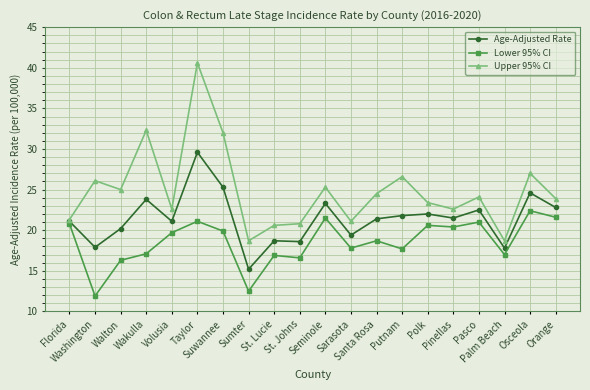

Which series has the largest total across all categories?

Upper 95% CI